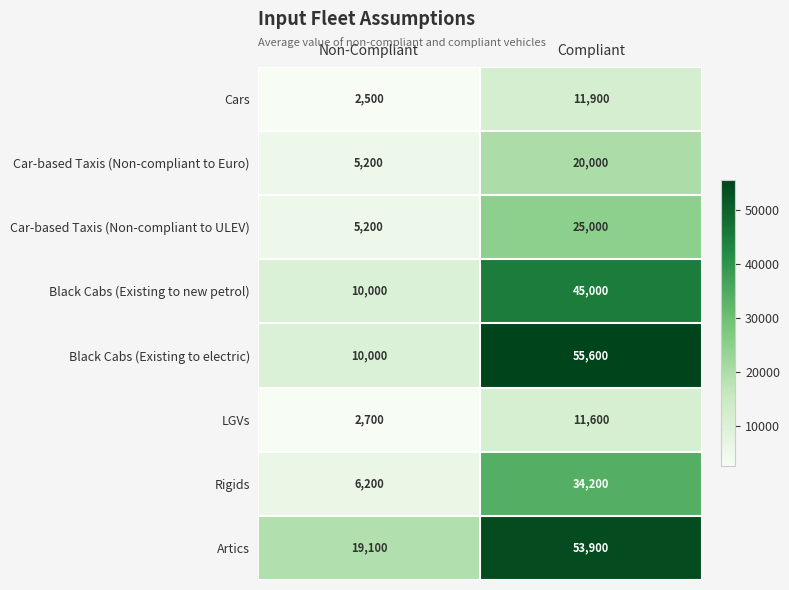

Read the Car-based Taxis (Non-compliant to ULEV) value at Compliant, to the nearest 100.

25000